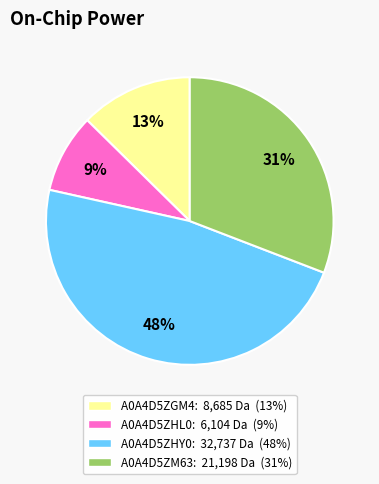

To the nearest percent, what percentage of the pie is A0A4D5ZGM4?

13%